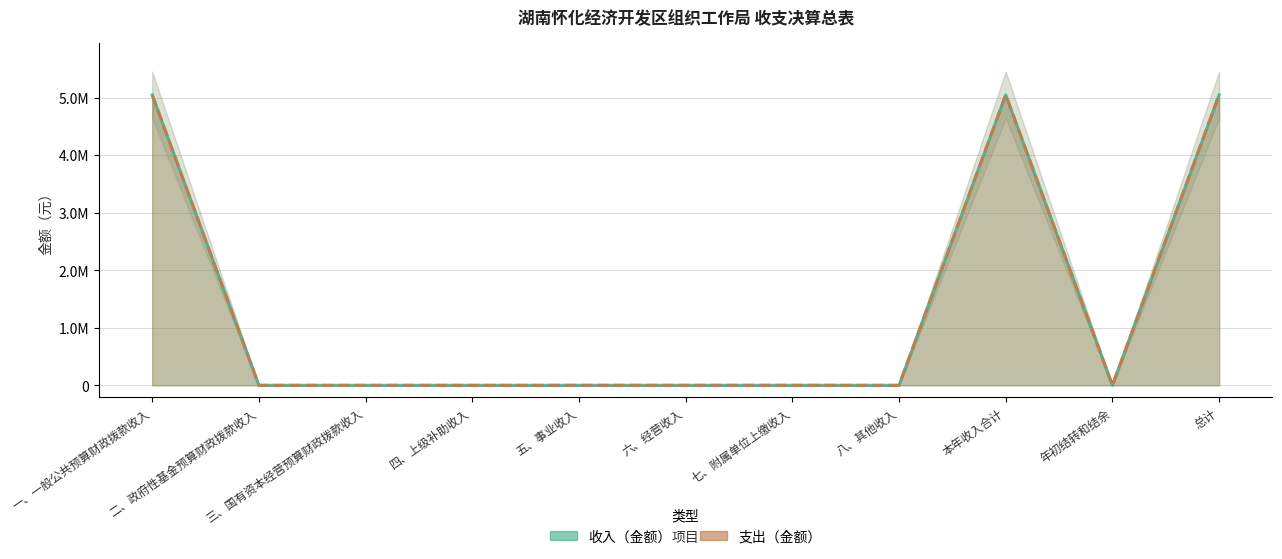

Which series has the widest spread of values?

收入（金额）